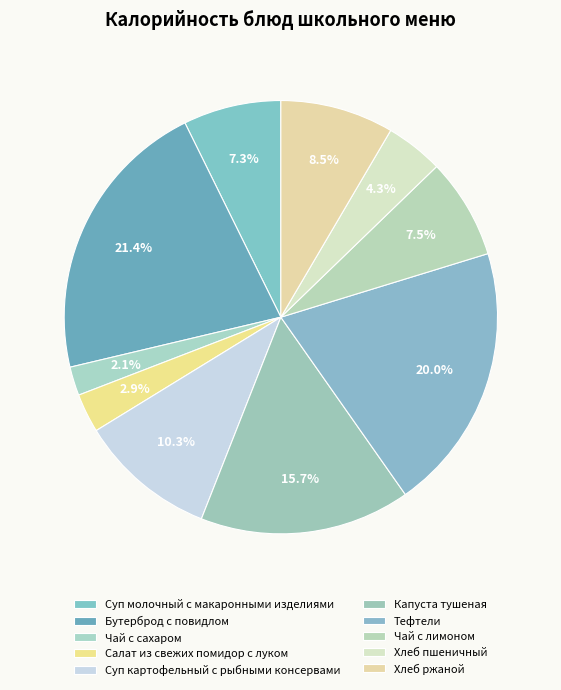

What is the total percentage of Капуста тушеная and Хлеб ржаной?

24.2%